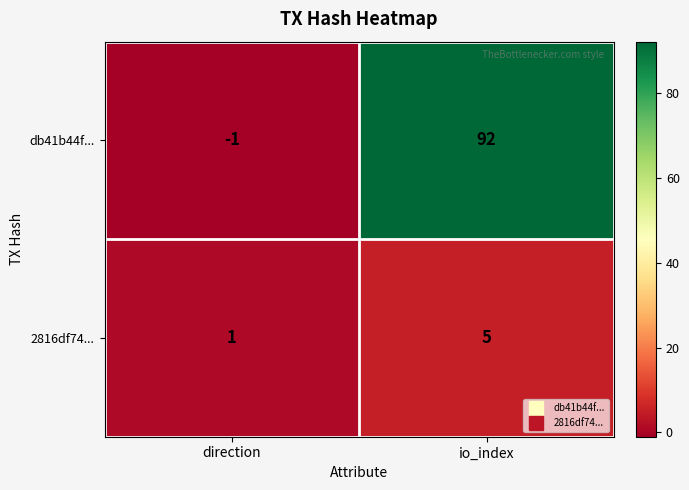

List the series in order of their overall mean, highest first.

db41b44f..., 2816df74...